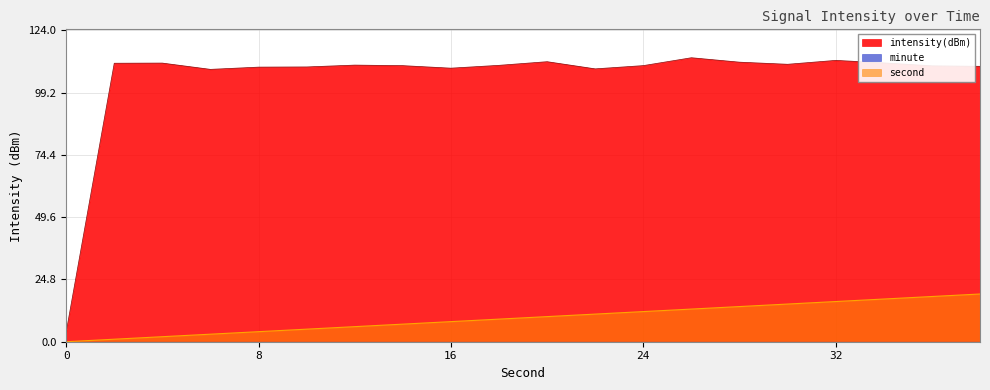

What is the difference between the maximum and minimum values in the second series?

19.0